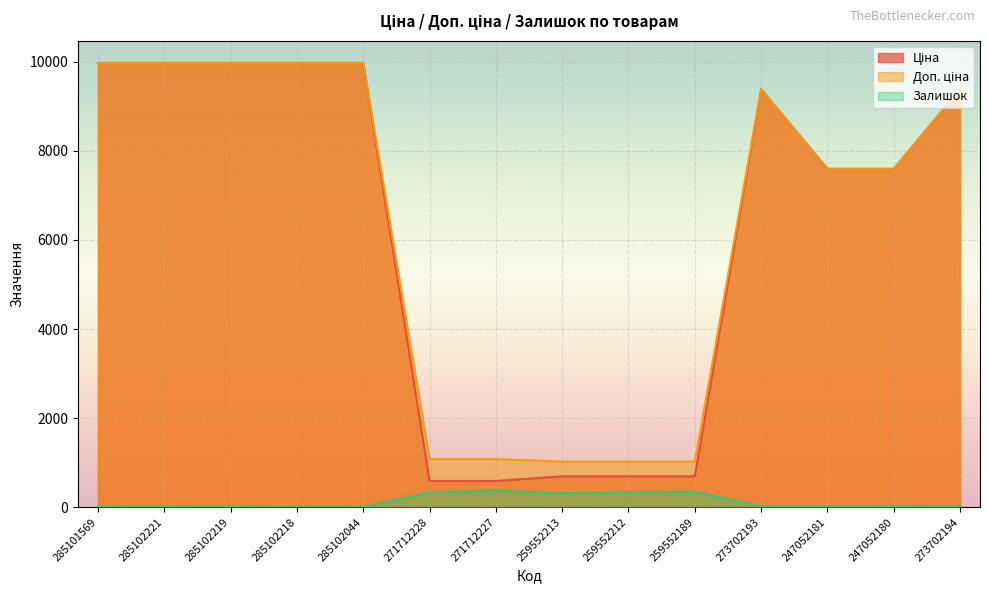

Which series has the largest total across all categories?

Доп. ціна